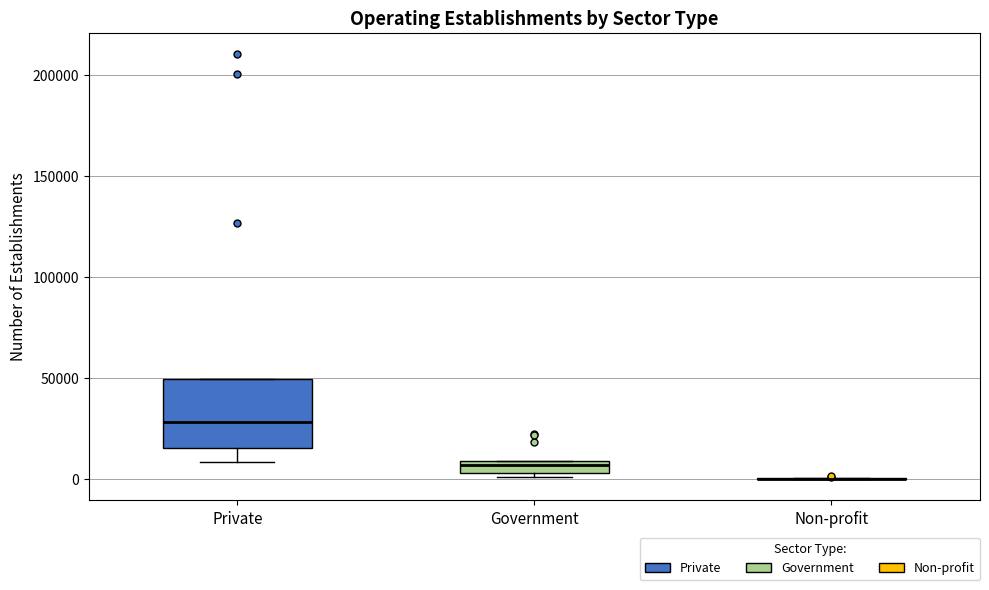

Which box is the tallest, from its lower edge to its upper edge?

Private